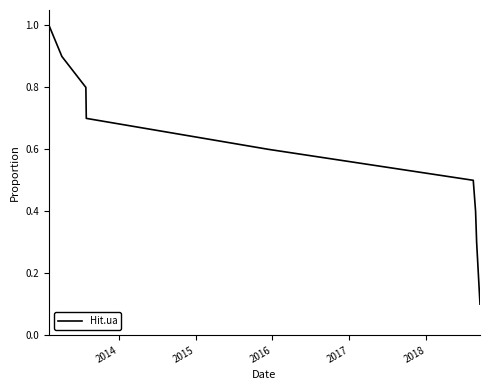

What is the difference between the maximum and minimum values?

0.9